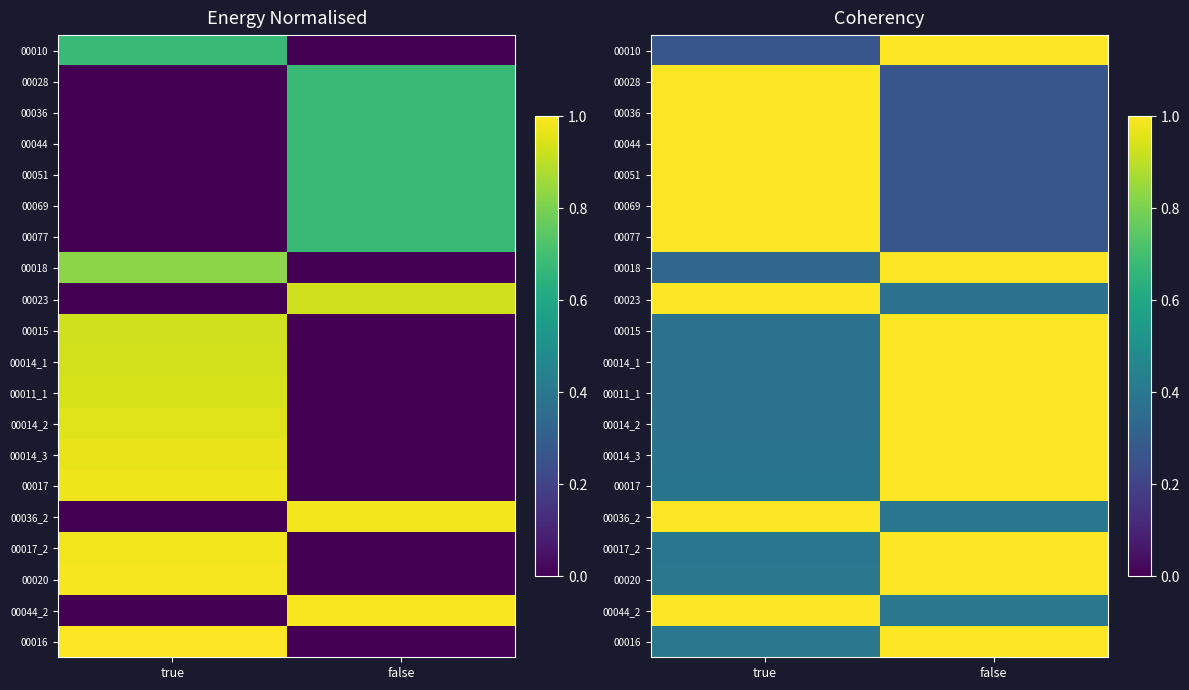

The value of 00044_2 at true is 0.6. True or false?

False